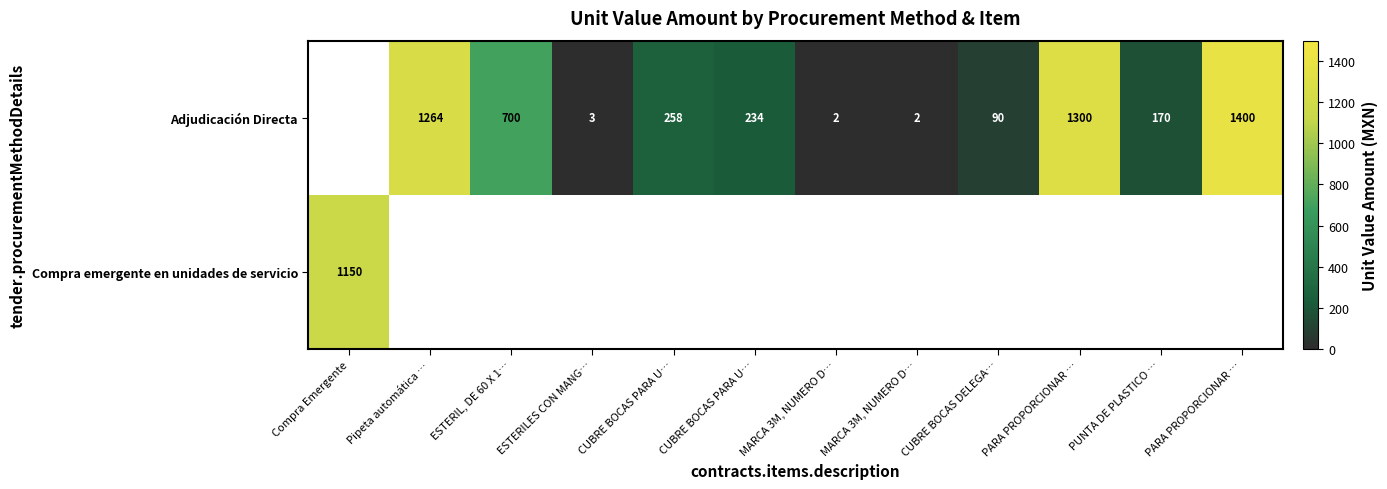

The Adjudicación Directa series shows 258.0 at CUBRE BOCAS PARA U…. True or false?

True